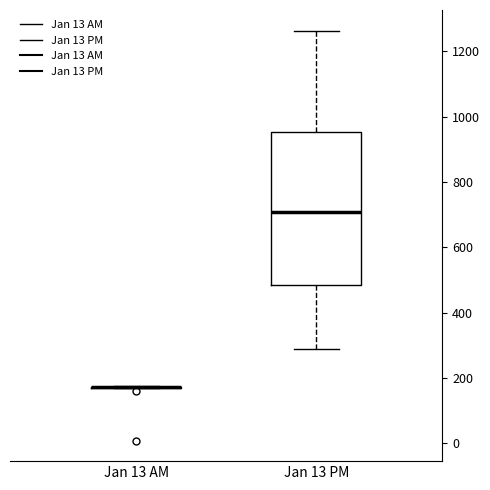

Where is the lower edge of the box for Jan 13 PM on the y-axis? The values are not printed on the chart, so give them approximately, as read against the axis.

480